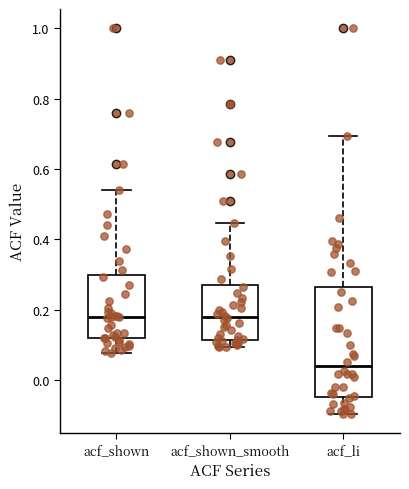

Reading left to right, read every box against the y-axis: the position of its median line, the range the box covers, and the ends of its whiskers. The values are not printed on the chart, so give them approximately, as read against the axis.

acf_shown: median 0.18, box 0.12 to 0.30, whiskers 0.08 to 0.54
acf_shown_smooth: median 0.18, box 0.12 to 0.28, whiskers 0.10 to 0.44
acf_li: median 0.04, box -0.04 to 0.26, whiskers -0.10 to 0.70